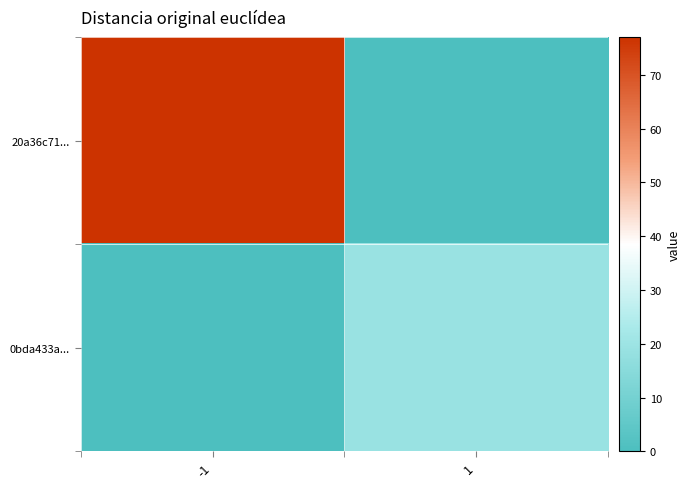

Which series changed the most between -1 and 1?

20a36c71...